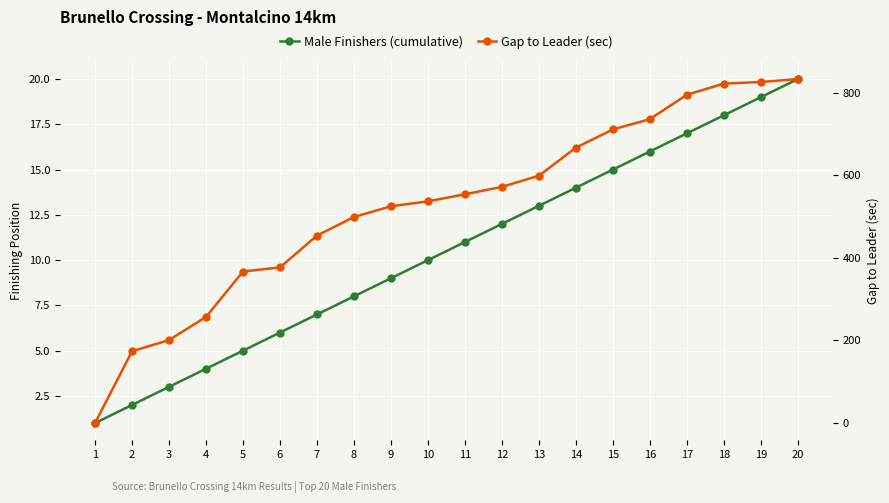

What is the greatest value displayed?

833